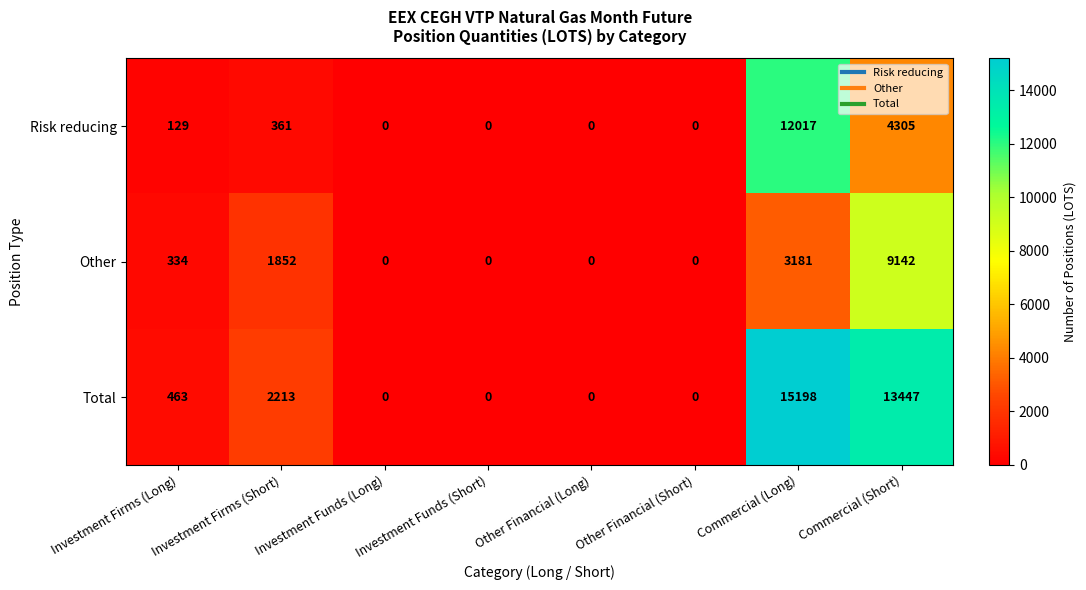

Count the number of data series in this chart.

3